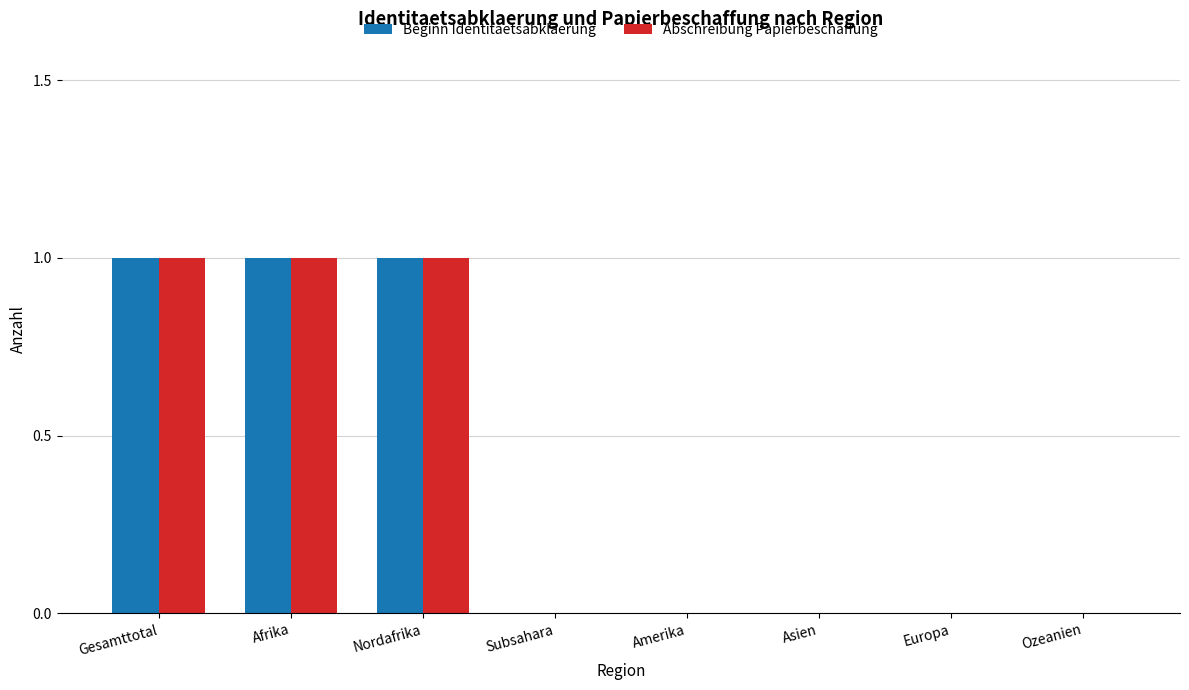

How many data points does each series have?

8